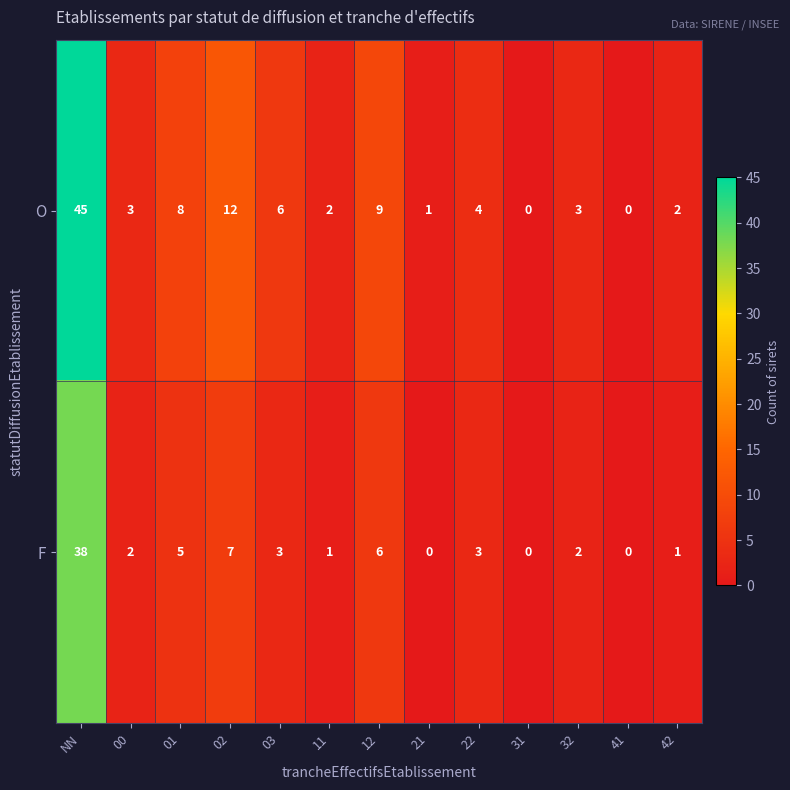

How many distinct data groups are displayed?

2